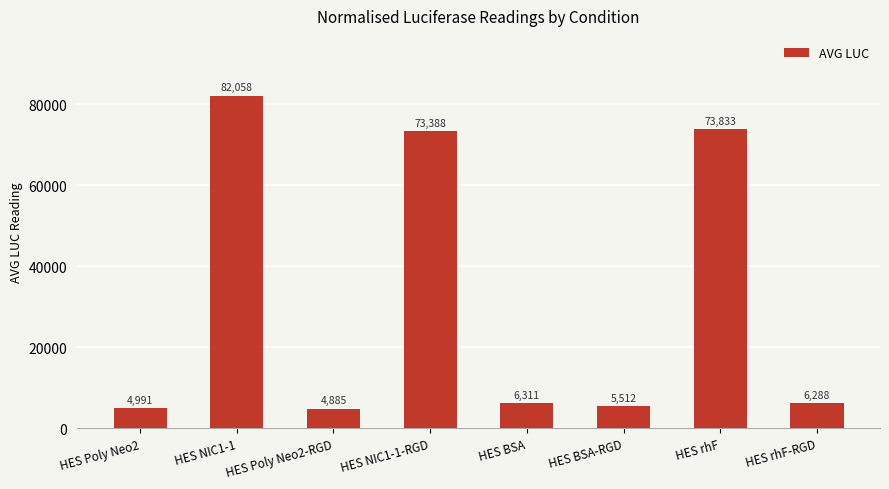

Count the number of data series in this chart.

1